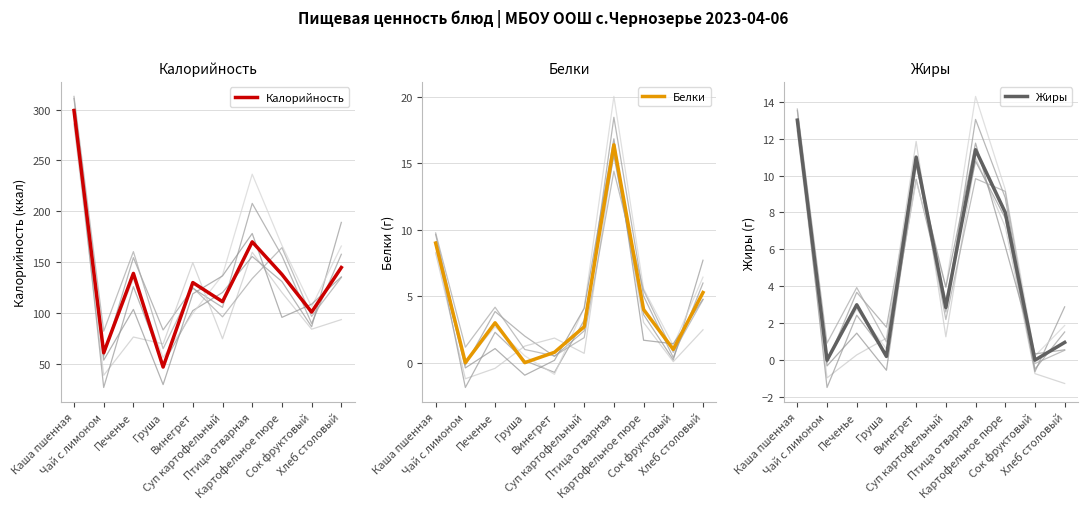

Reading left to right, list all the values displayed in this chart.

Калорийность: 299.0	61.0	139.0	47.0	130.0	111.2	170.0	138.0	101.0	144.8
Белки: 9.0	0.0	3.0	0.0	0.8	2.7	16.4	4.0	1.0	5.3
Жиры: 13.0	0.0	3.0	0.2	11.0	2.9	11.4	8.0	0.0	1.0